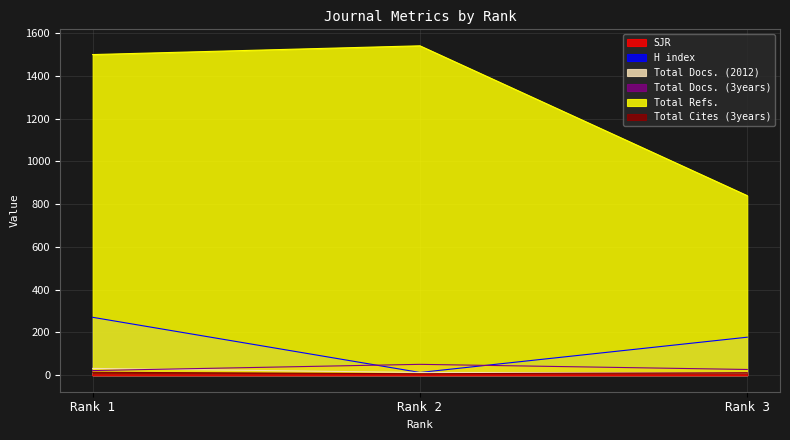

Is the value of Total Docs. (2012) at Rank 2 greater than the value of Total Cites (3years) at Rank 1?

No